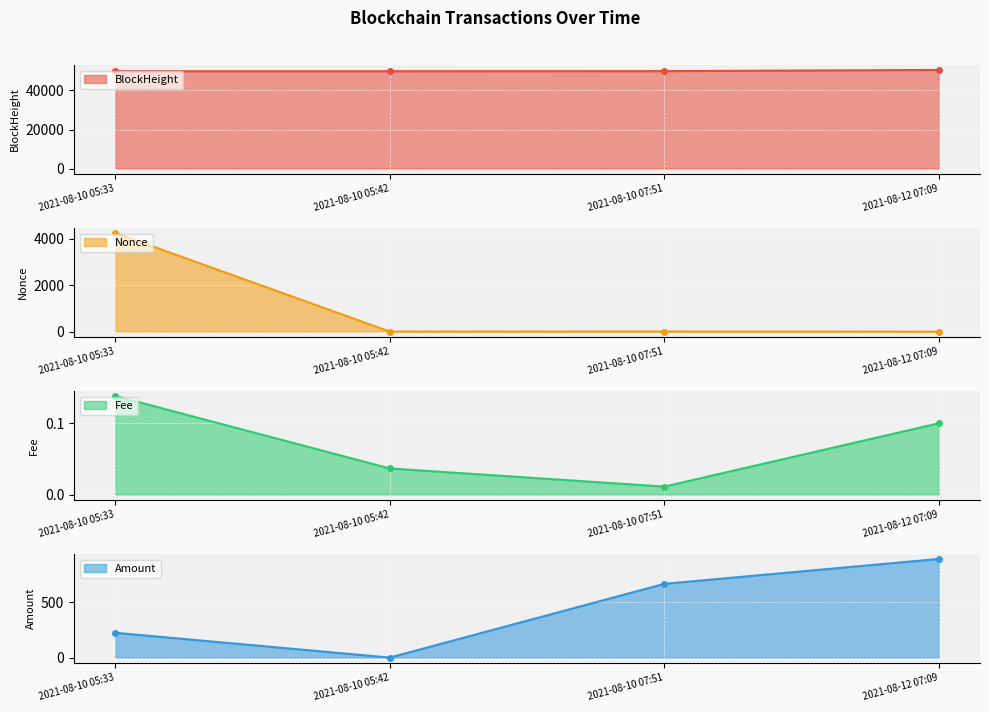

True or false: BlockHeight and Fee cross at least once.

False